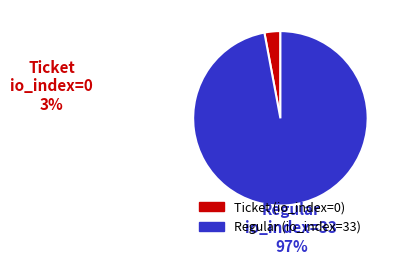

Which has a higher value, Ticket (io_index=0) or Regular (io_index=33)?

Regular (io_index=33)